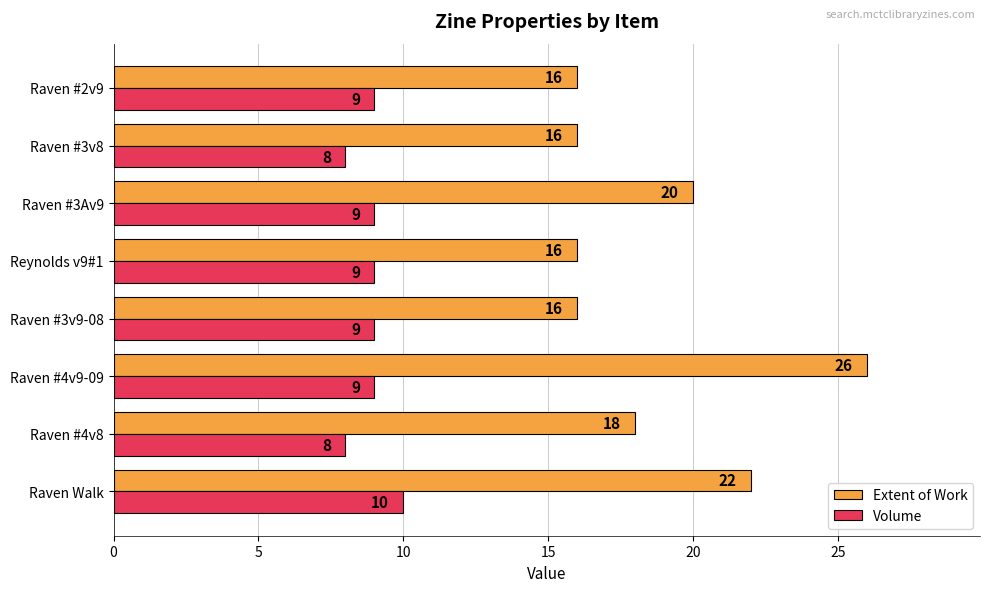

Which series has the widest spread of values?

Extent of Work